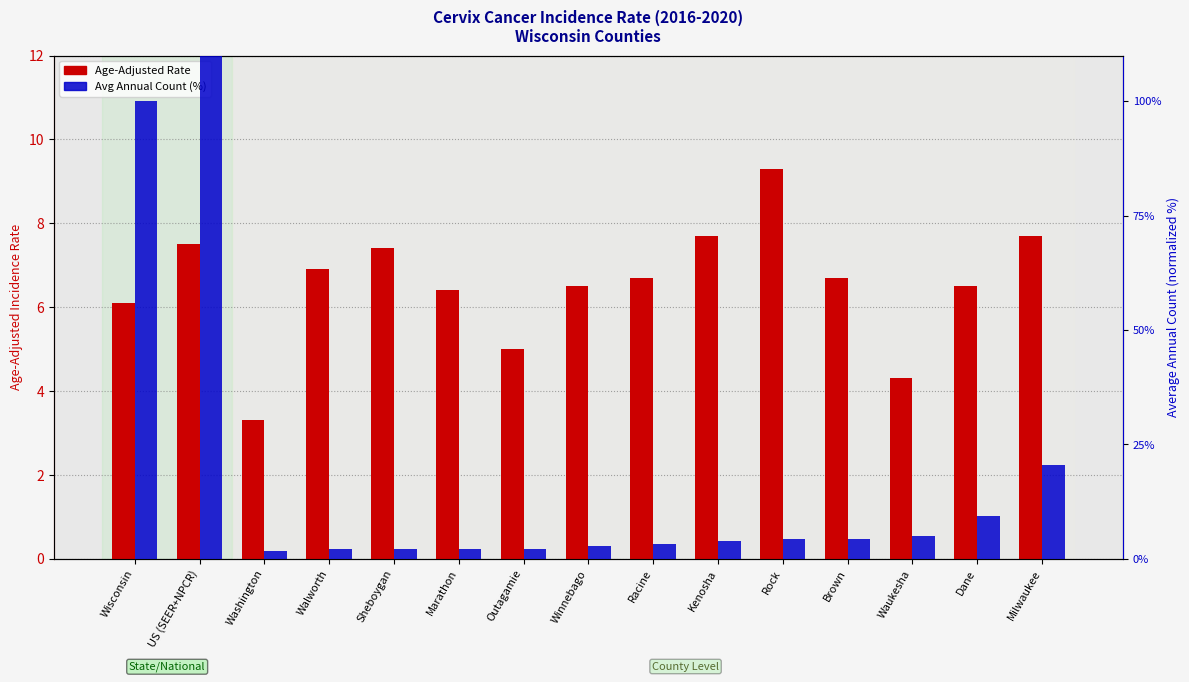

Where does the Avg Annual Count (normalized %) series first go above 3?

Wisconsin